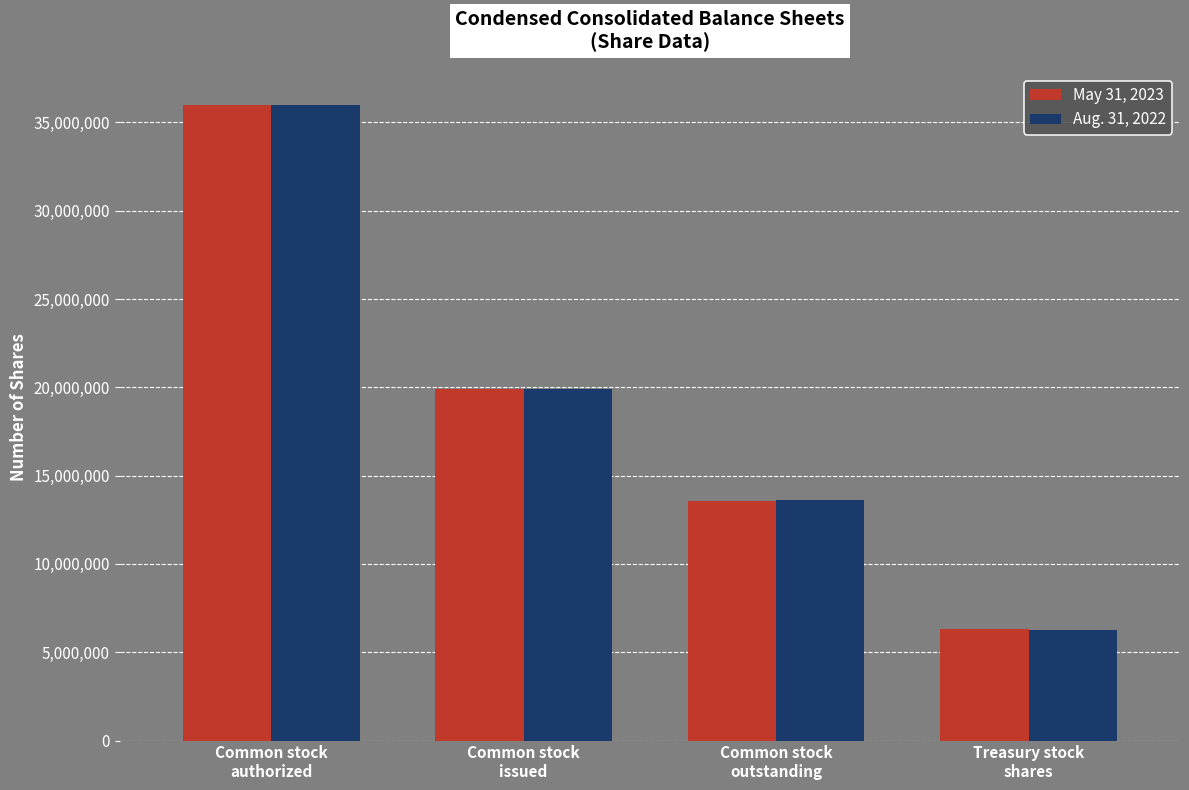

Count the number of data series in this chart.

2